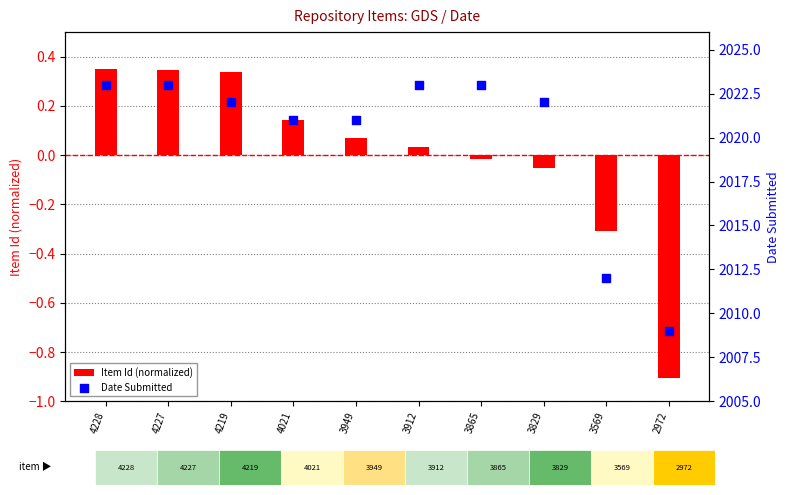

Is the value of Date Submitted at 4021 greater than the value of Item Id (normalized) at 3949?

Yes